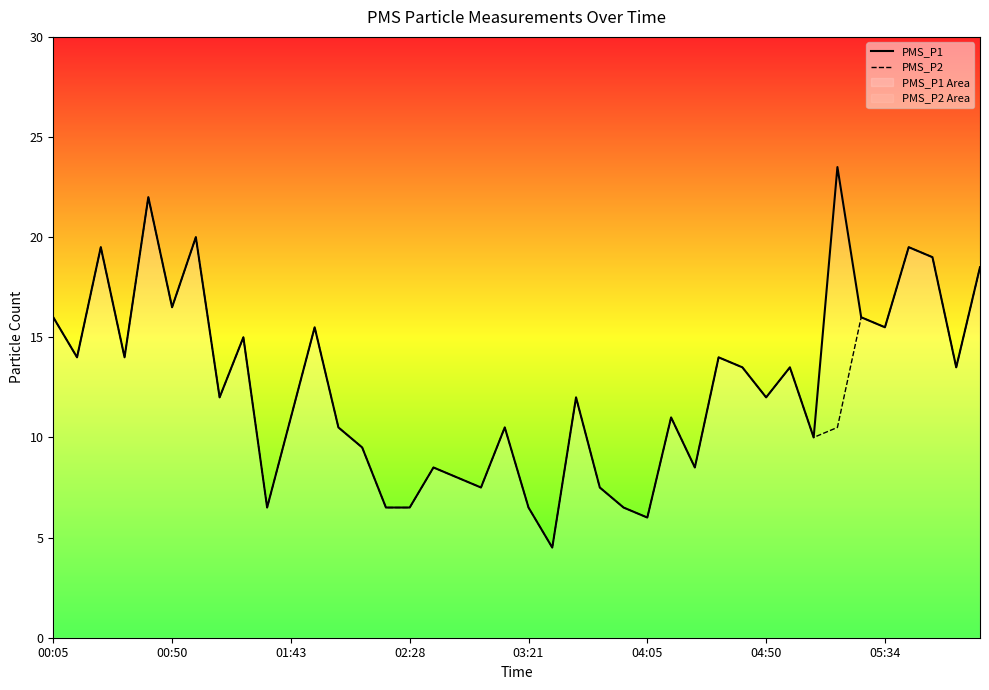

Rank the series by their maximum value, from highest to lowest.

PMS_P1, PMS_P2